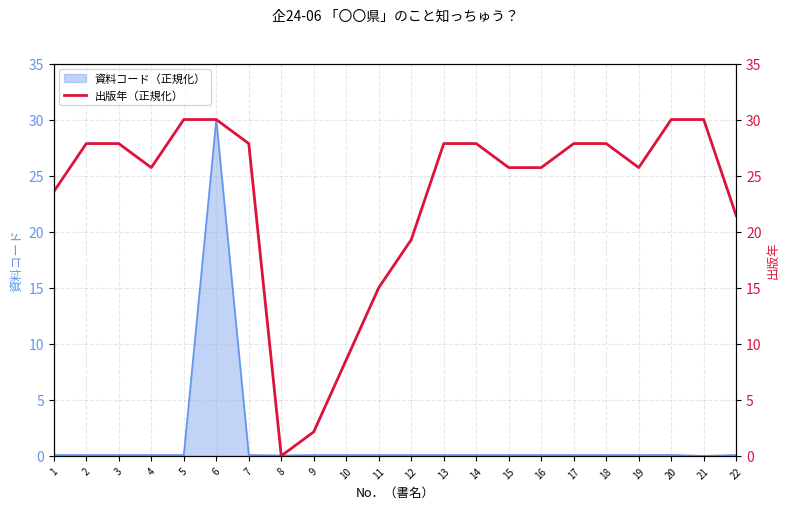

The value of 資料コード（正規化） at 8 is 0.0. True or false?

True